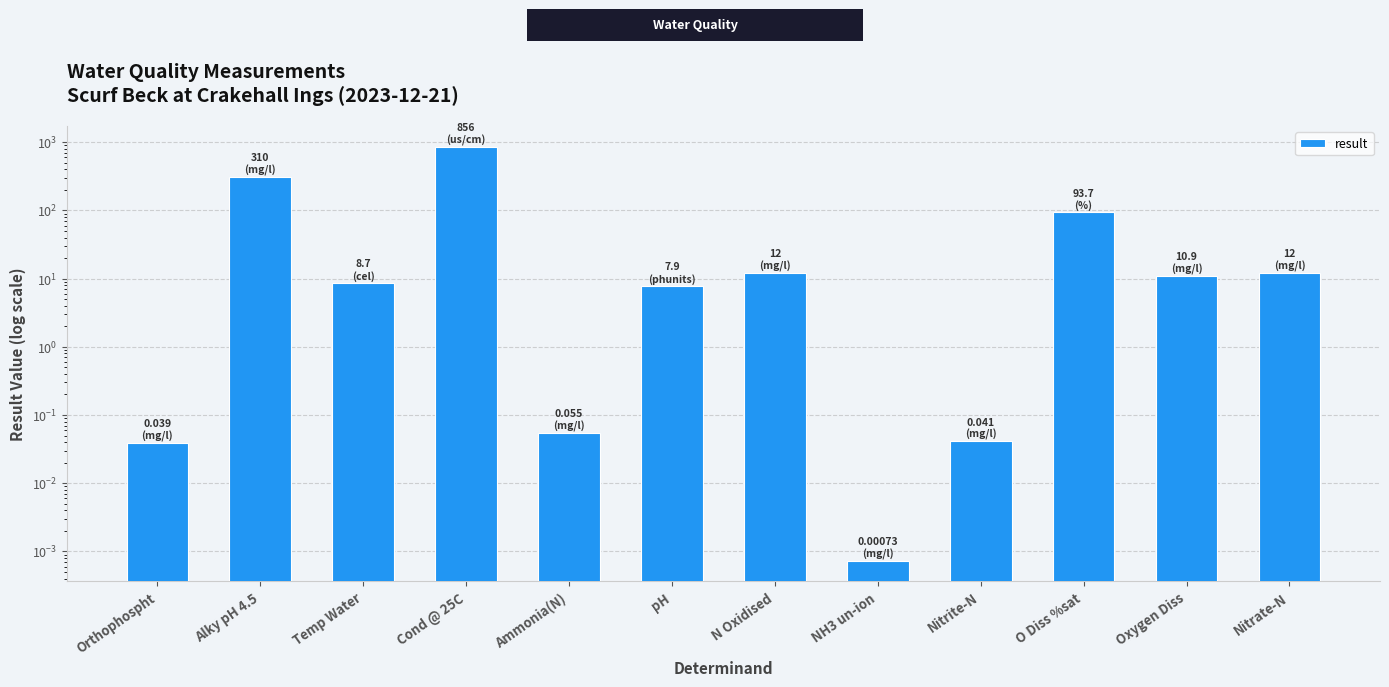

How many data points does each series have?

12